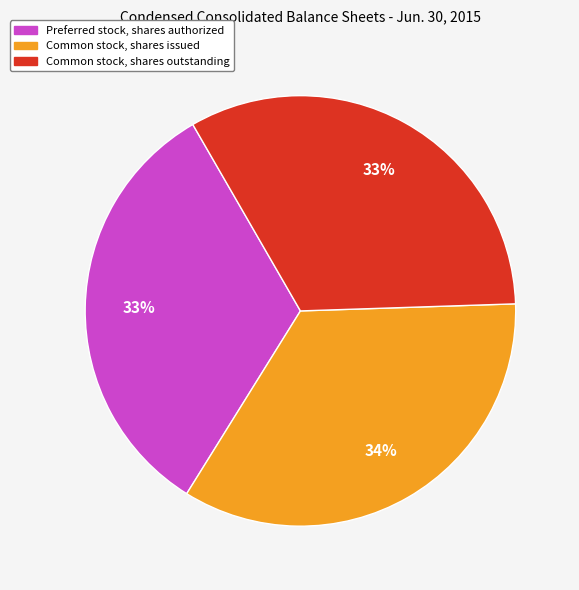

Is the sum of Preferred stock, shares authorized and Common stock, shares issued greater than half?

Yes